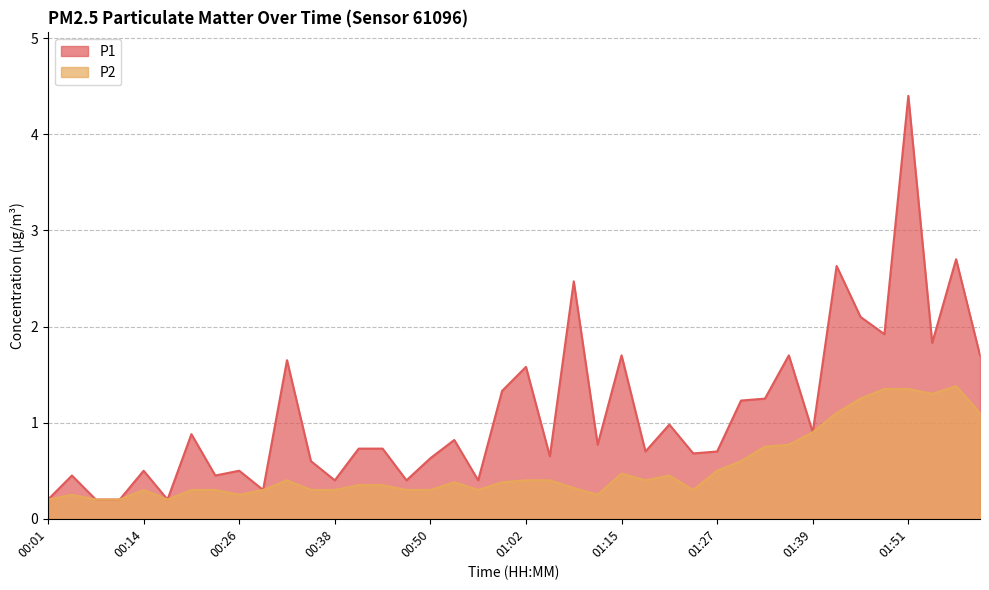

The P1 series shows 1.7 at 01:15. True or false?

True